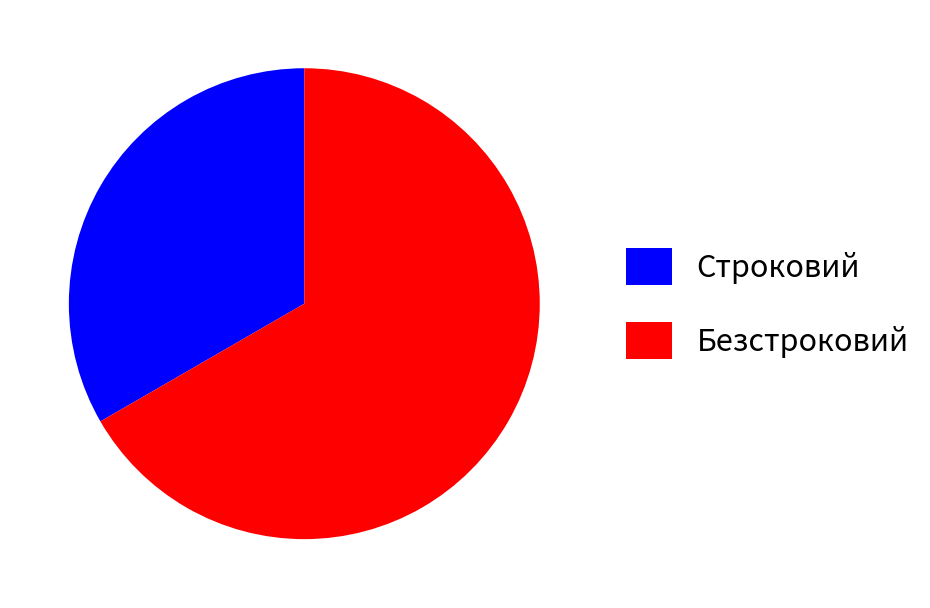

Combined, do Безстроковий and Строковий account for over 50%?

Yes